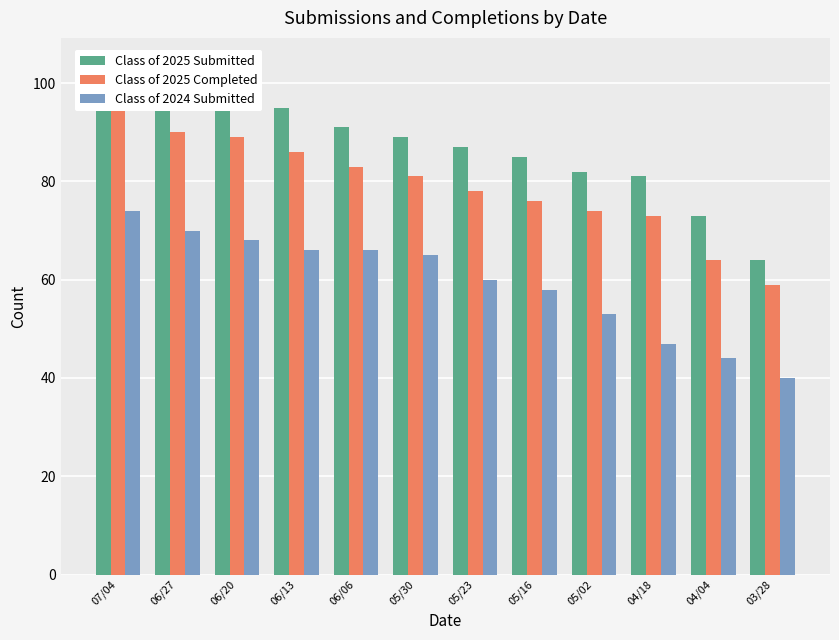

Is it true that Class of 2024 Submitted equals 32 at 05/23?

False